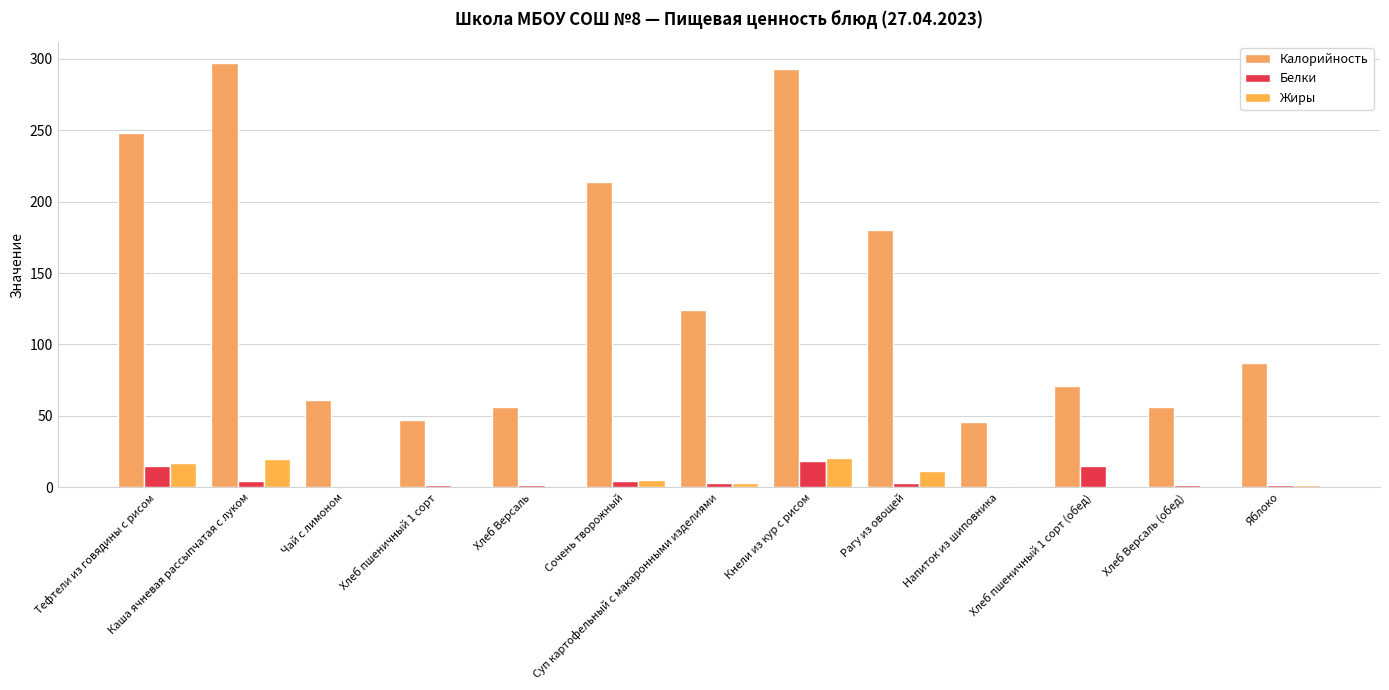

True or false: Калорийность has a value of 121.4 at Сочень творожный.

False